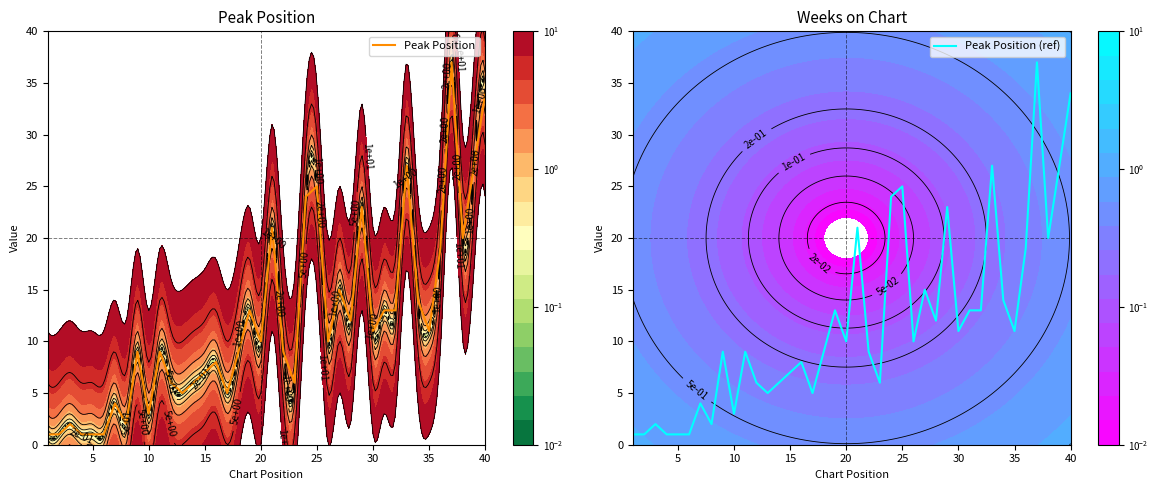

How many values in the Peak Position (ref) series are below 10?

20